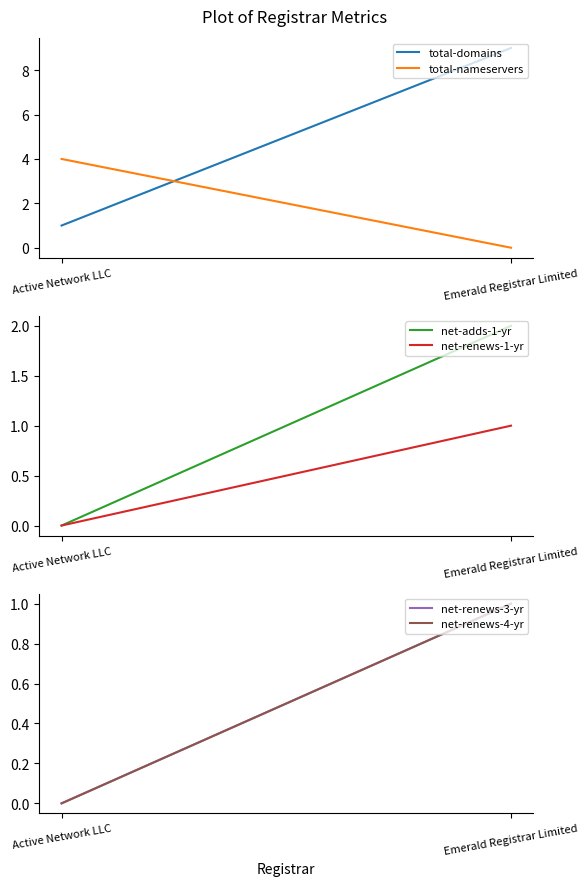

Is it true that total-domains equals 1 at Active Network LLC?

False